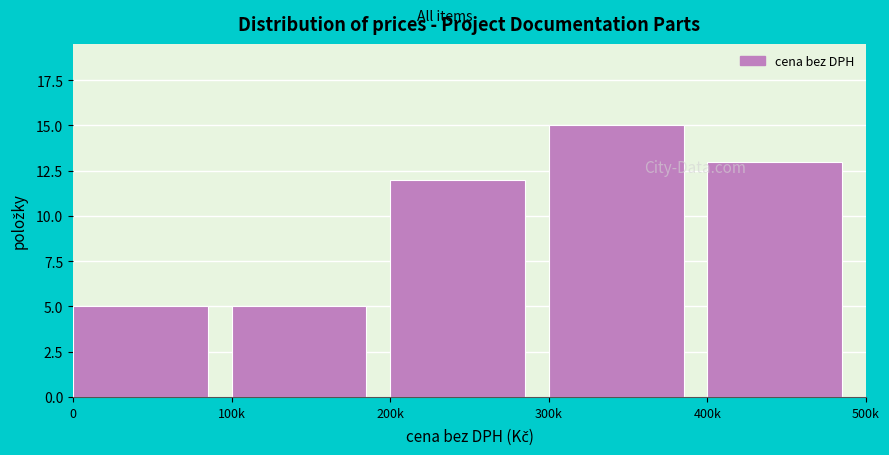

Reading left to right, transcribe all the data shown in this chart.

5	5	12	15	13